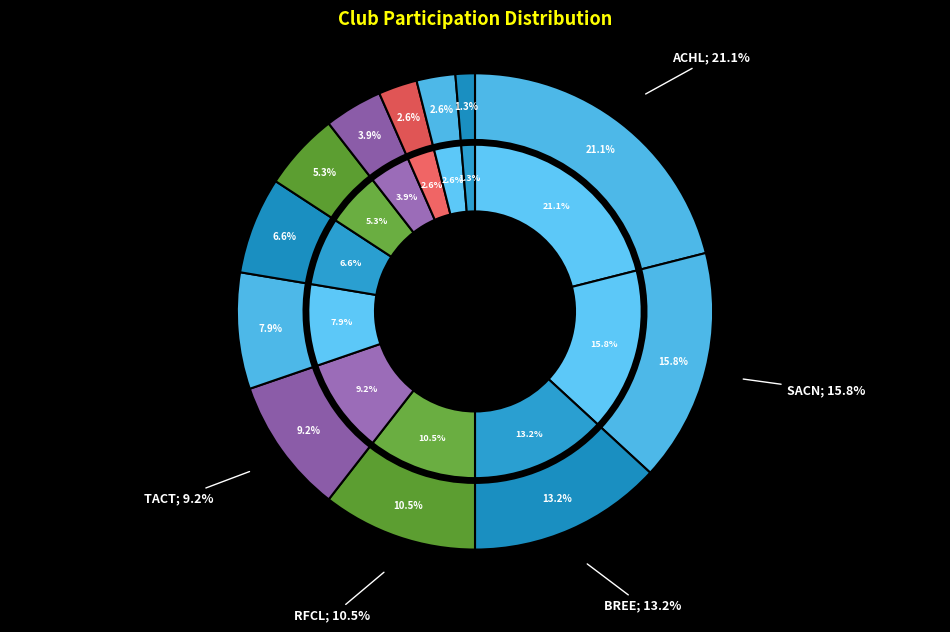

Is there a majority slice in this chart?

No